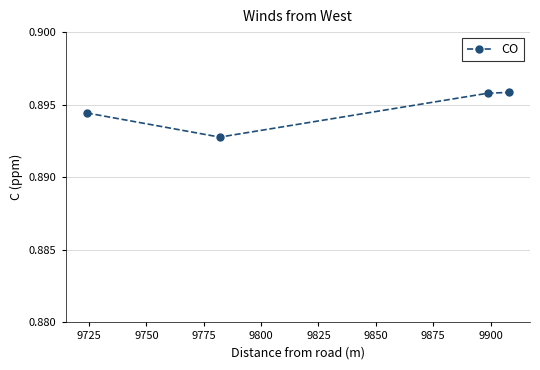

Does the chart display data point markers on the line(s)?

Yes